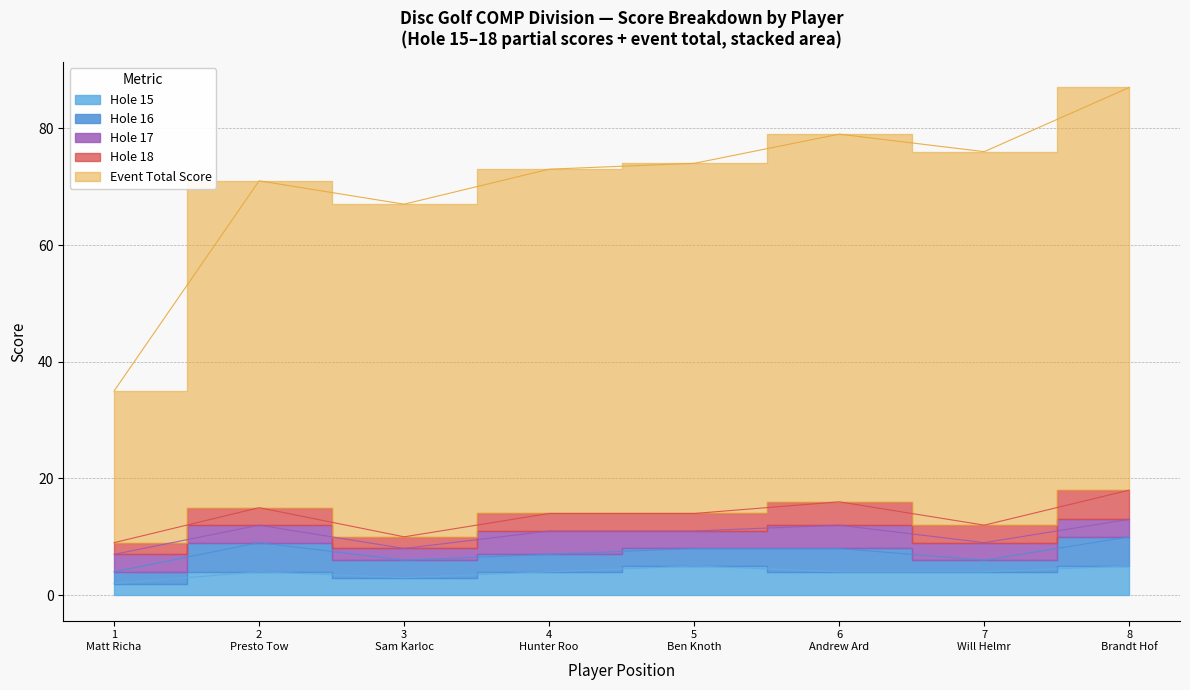

In hole_16, how many points are higher than both neighbors (excluding endpoints)?

2